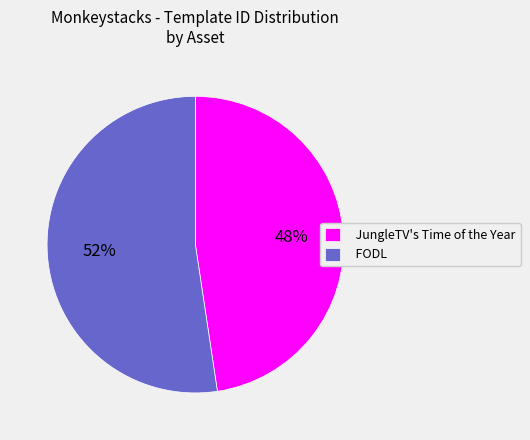

How many segments does this pie chart have?

2